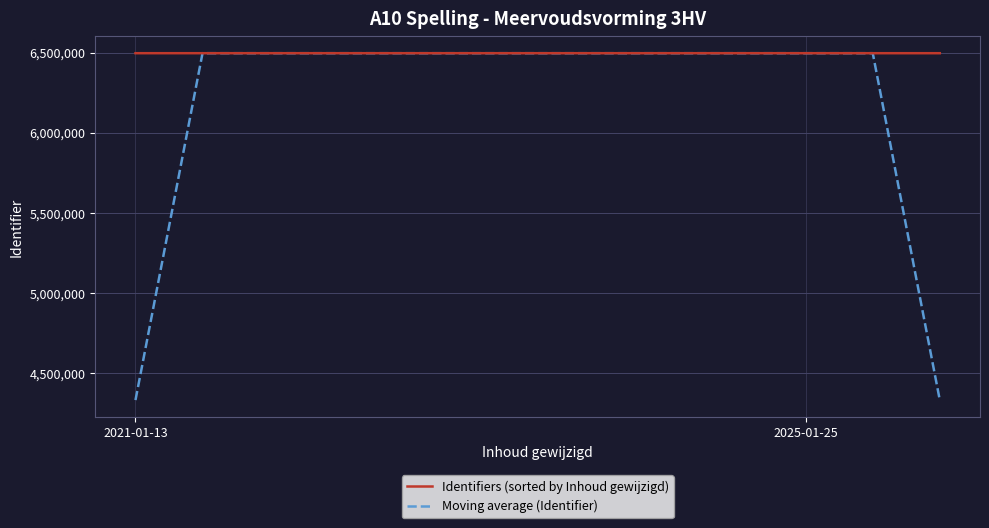

Which series has the widest spread of values?

Moving average (Identifier)